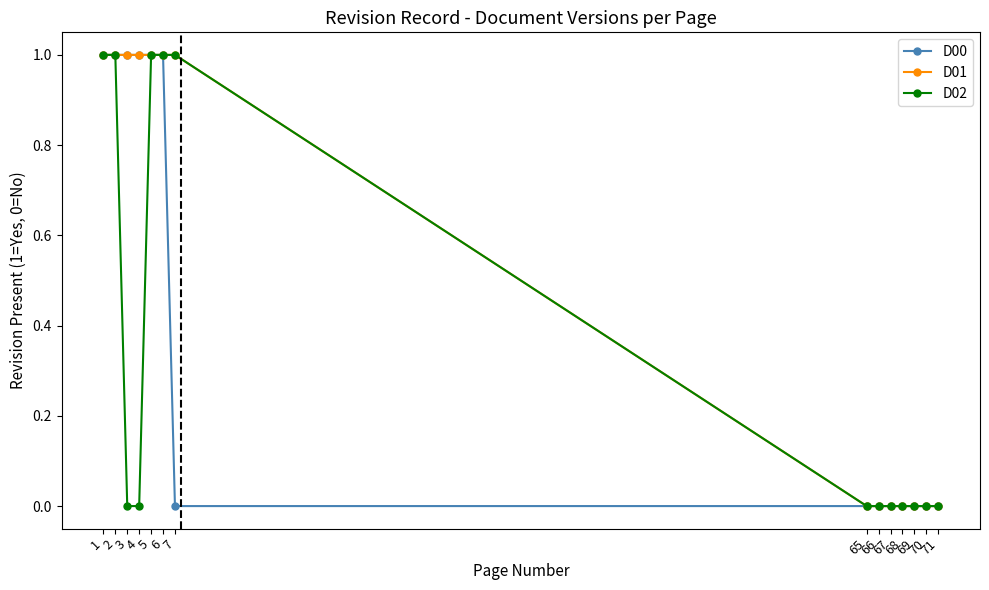

Does the chart have visible grid lines?

No